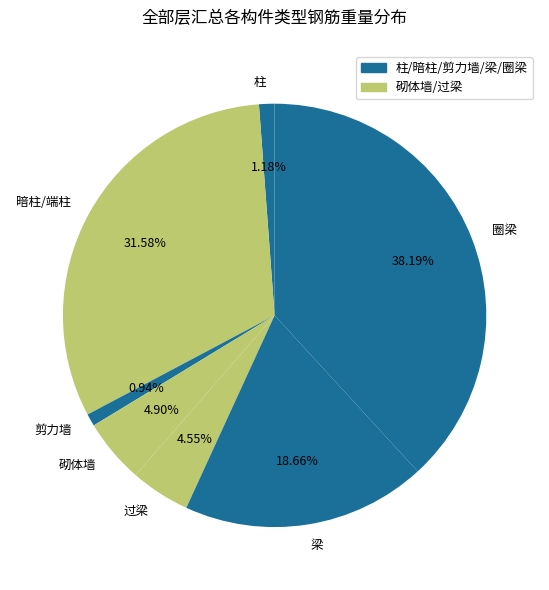

To the nearest percent, what is the average slice percentage?

14%